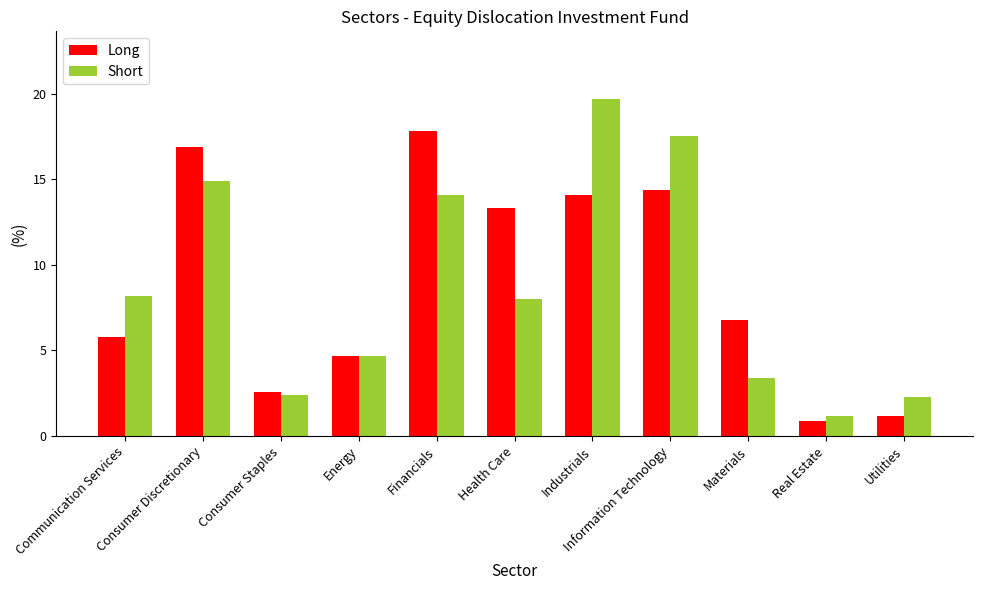

Which series has the largest total across all categories?

Long